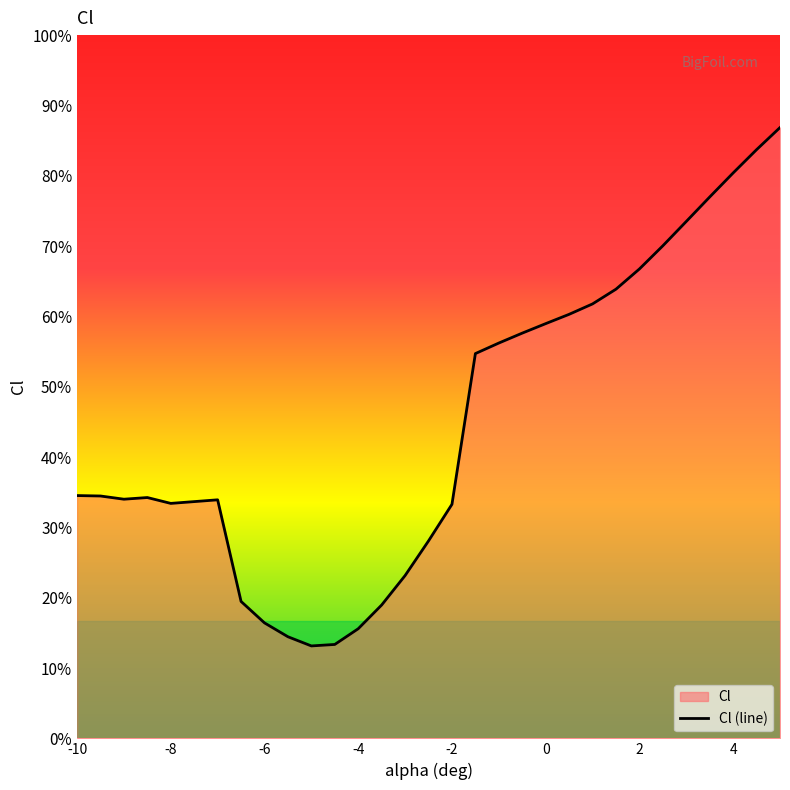

Reading left to right, list all the values displayed in this chart.

-0.4	-0.4	-0.4	-0.4	-0.4	-0.4	-0.6	-0.6	-0.6	-0.7	-0.7	-0.6	-0.6	-0.5	-0.5	-0.4	-0.2	-0.2	-0.1	-0.1	-0.1	-0.1	-0.1	-0.0	-0.0	0.0	0.1	0.1	0.2	0.2